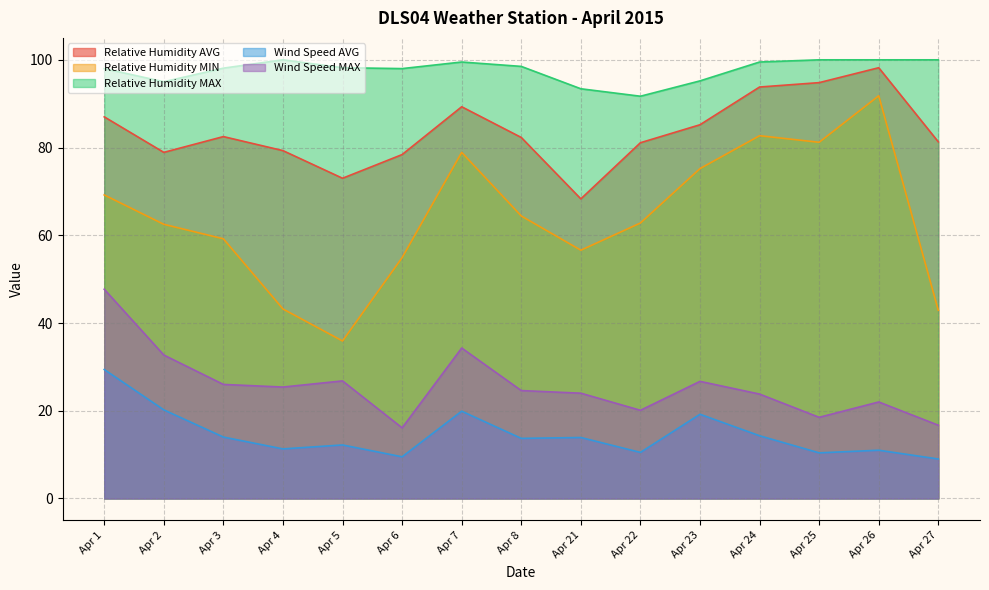

How many data points does each series have?

15